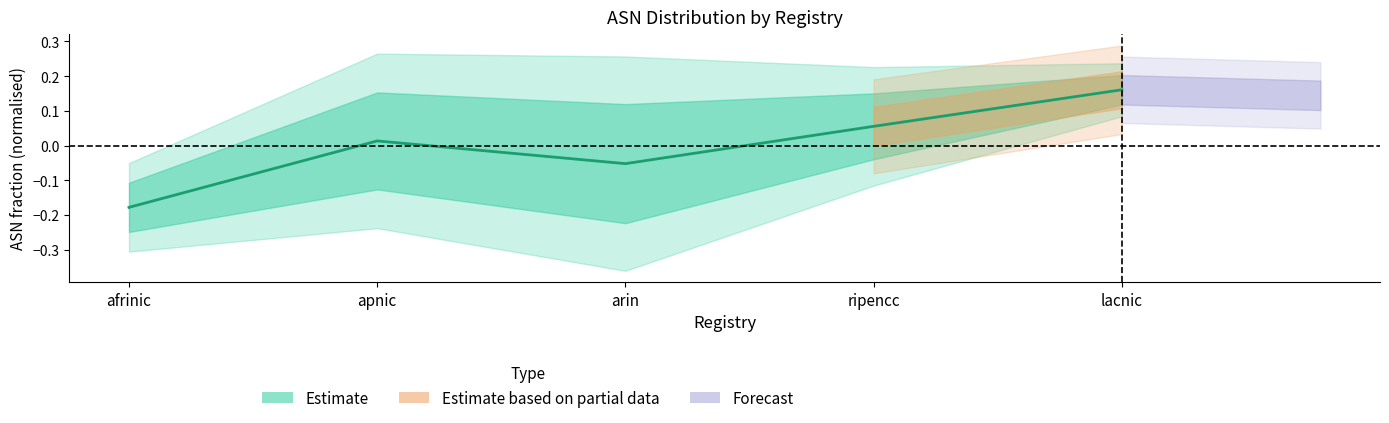

How many values are above zero?

3